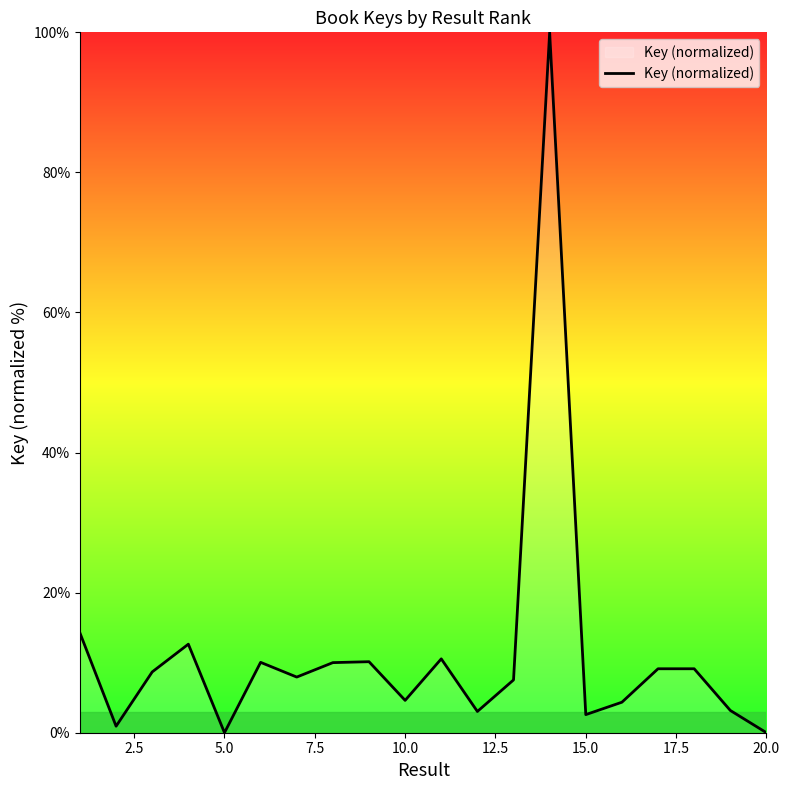

What is the greatest value displayed?

100.0